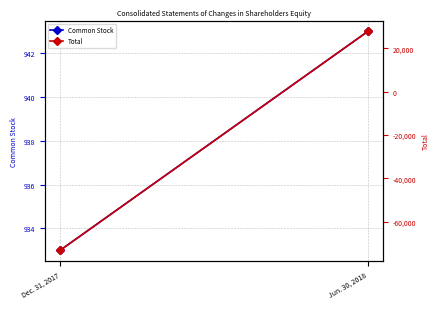

Reading left to right, what are all the values shown in this chart?

Common Stock: 933	943
Total: -73146	27756